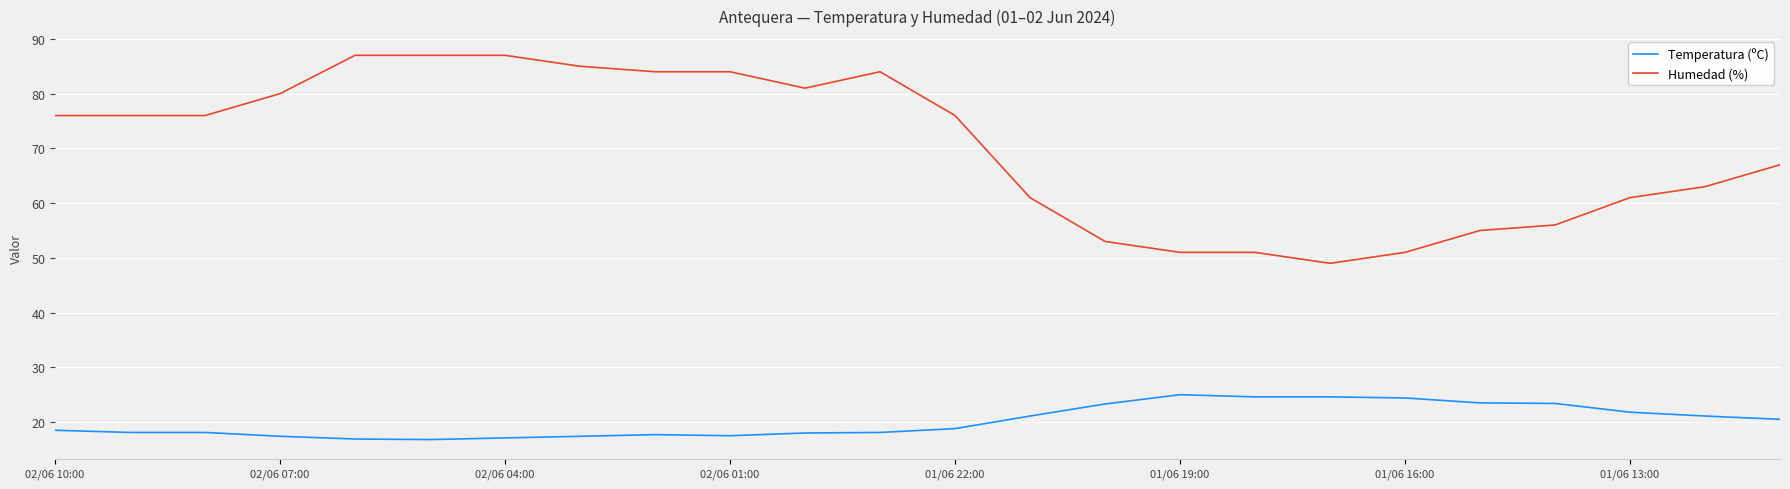

Rank the series by their average value, from lowest to highest.

Temperatura (ºC), Humedad (%)